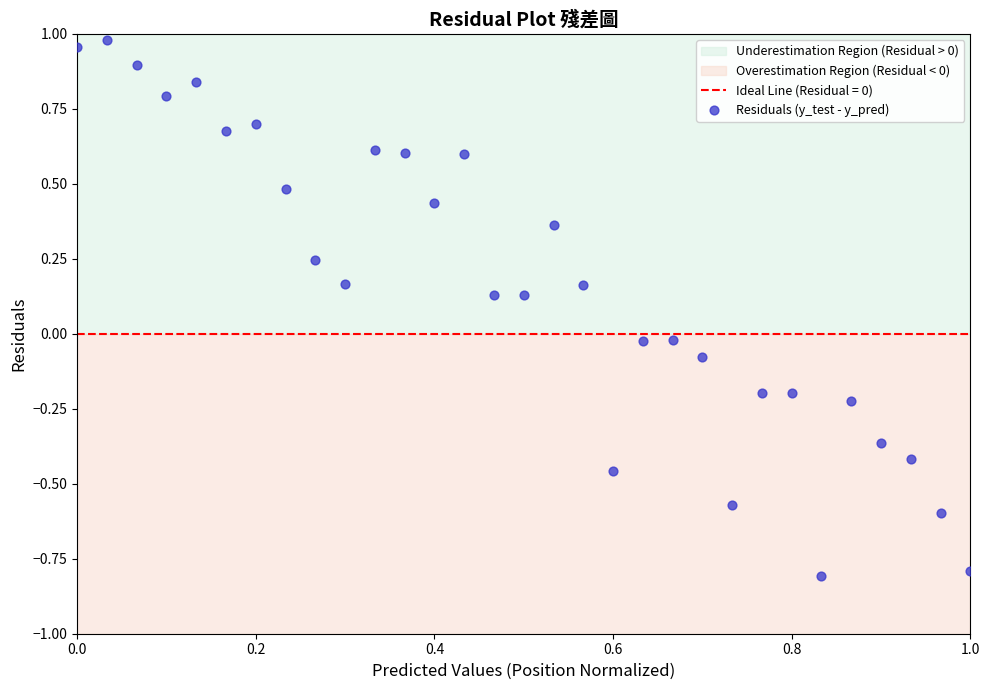

What is the range of Y values (max minus min)?

1.8